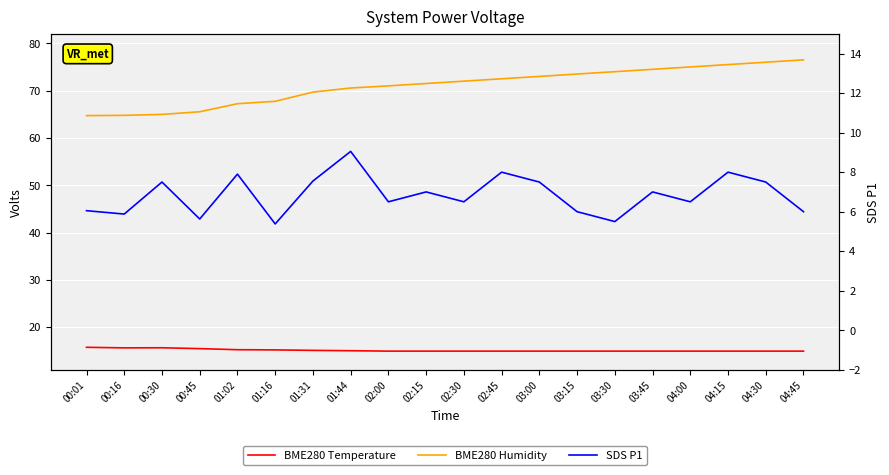

Rank the series at 02:15 from lowest to highest value.

SDS P1, BME280 Temperature, BME280 Humidity